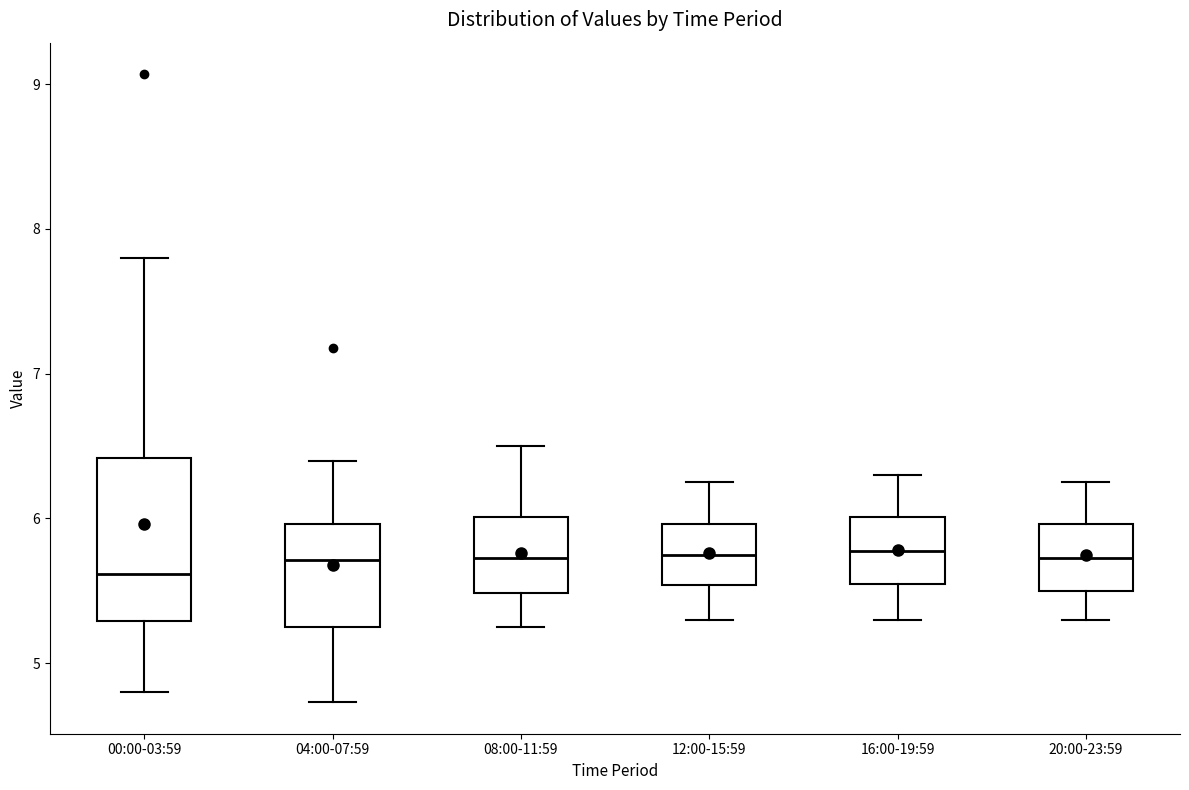

Reading left to right, transcribe this box plot: for each box, give where its median line is, the range the box spans, and where its two whiskers end, as read against the y-axis. The values are not printed on the chart, so give them approximately, as read against the axis.

00:00-03:59: median 5.6, box 5.3 to 6.4, whiskers 4.8 to 7.8
04:00-07:59: median 5.7, box 5.3 to 6.0, whiskers 4.7 to 6.4
08:00-11:59: median 5.7, box 5.5 to 6.0, whiskers 5.3 to 6.5
12:00-15:59: median 5.8, box 5.5 to 6.0, whiskers 5.3 to 6.3
16:00-19:59: median 5.8, box 5.6 to 6.0, whiskers 5.3 to 6.3
20:00-23:59: median 5.7, box 5.5 to 6.0, whiskers 5.3 to 6.3